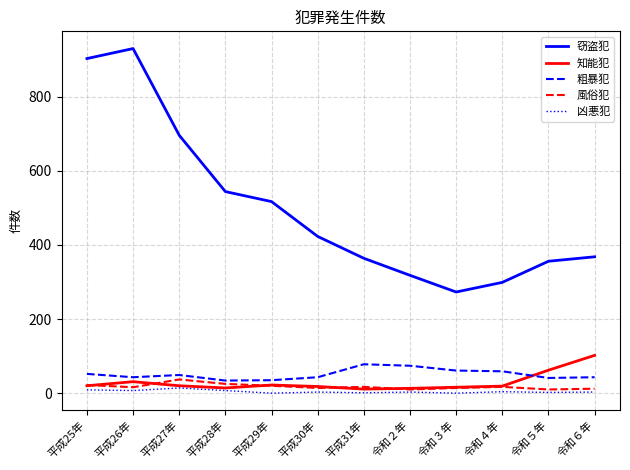

The value of 粗暴犯 at 平成31年 is 78. True or false?

True